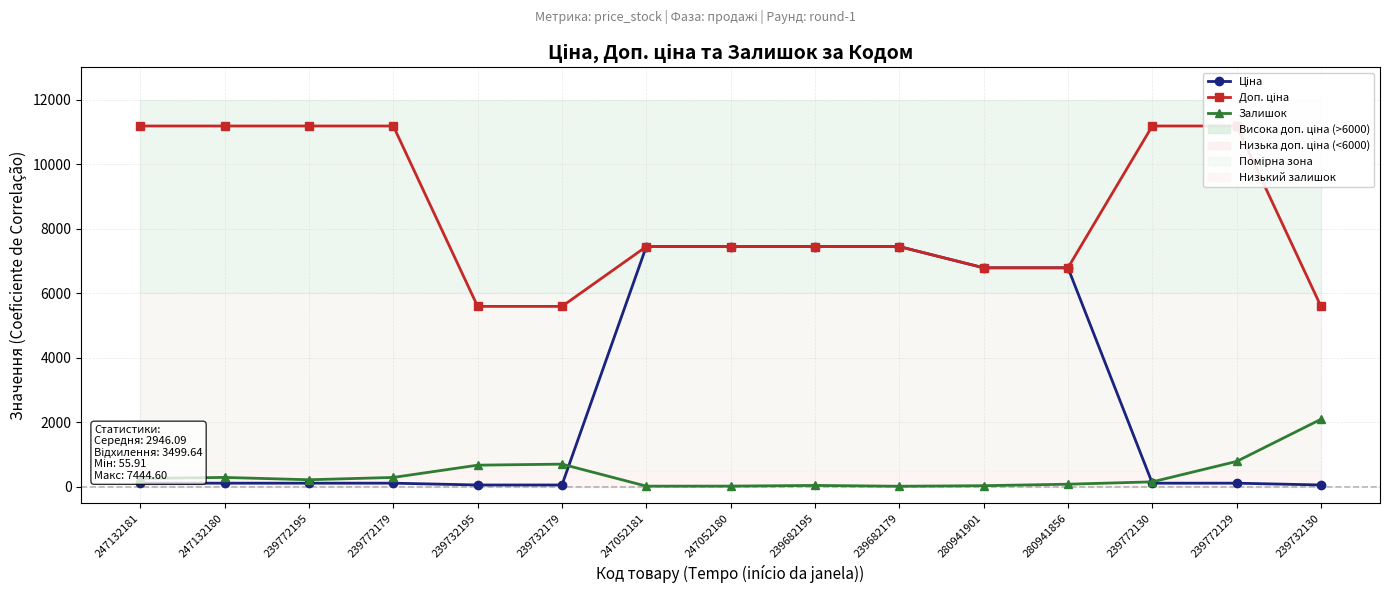

What is the maximum value shown in the chart?

11182.0